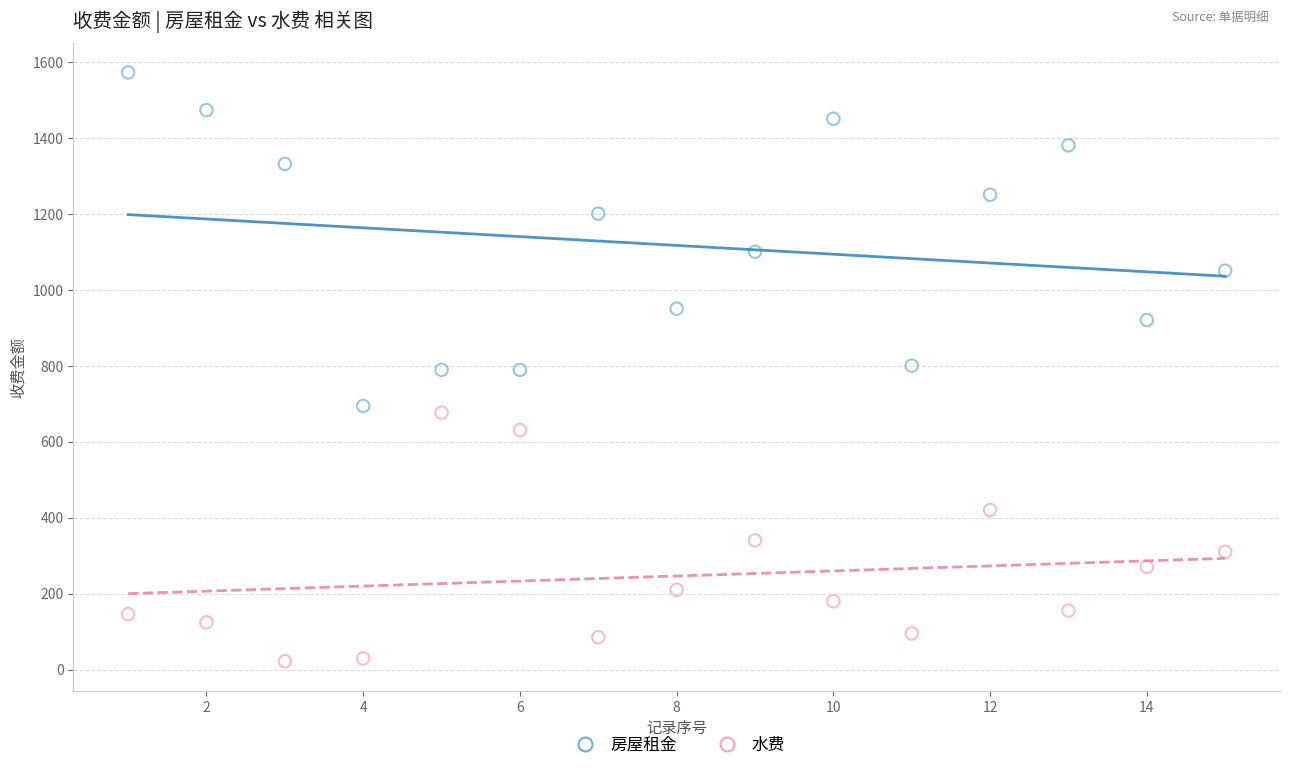

Which series has the largest Y range (max minus min)?

房屋租金